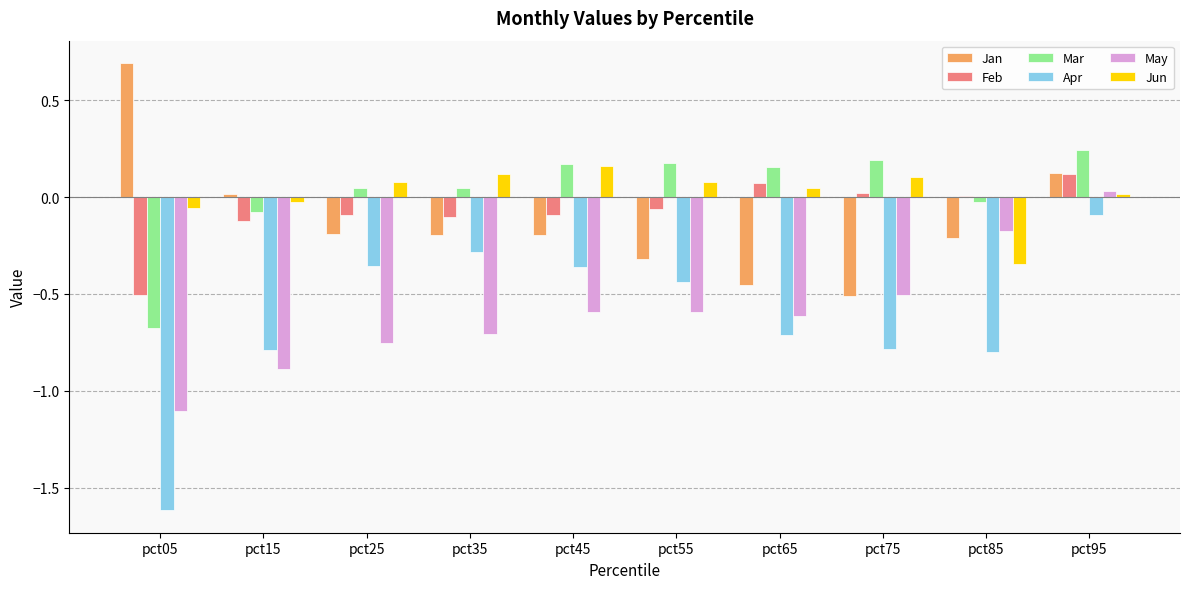

True or false: Apr has a value of -0.4 at pct15.

False